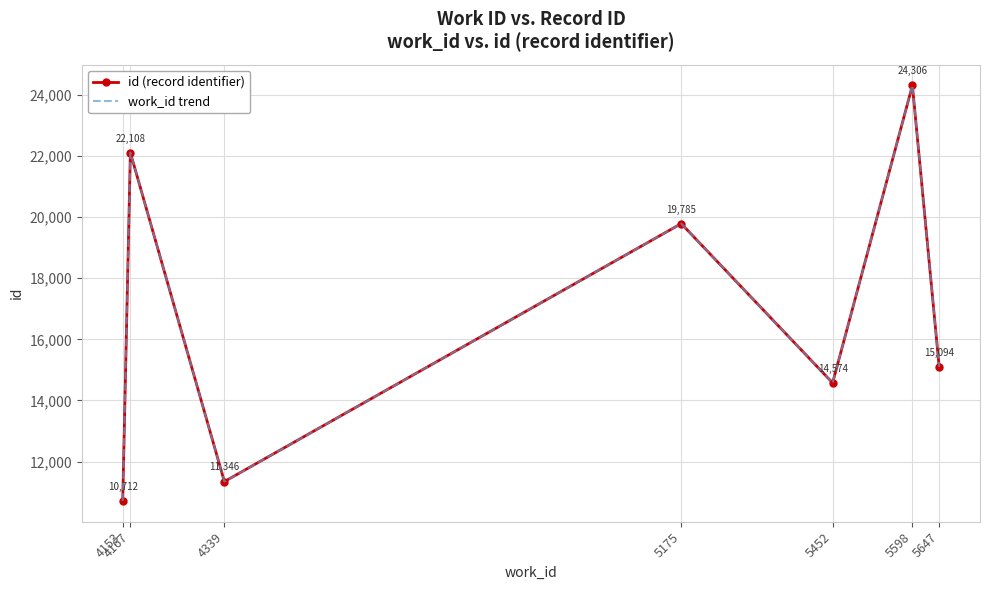

Rank the categories by work_id trend value from highest to lowest.

5598, 4167, 5175, 5647, 5452, 4339, 4153